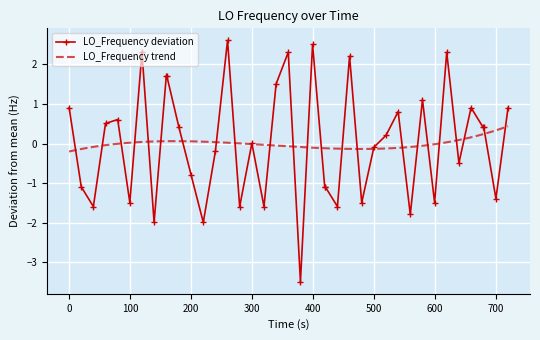

What is the minimum value for LO_Frequency deviation?

-3.5